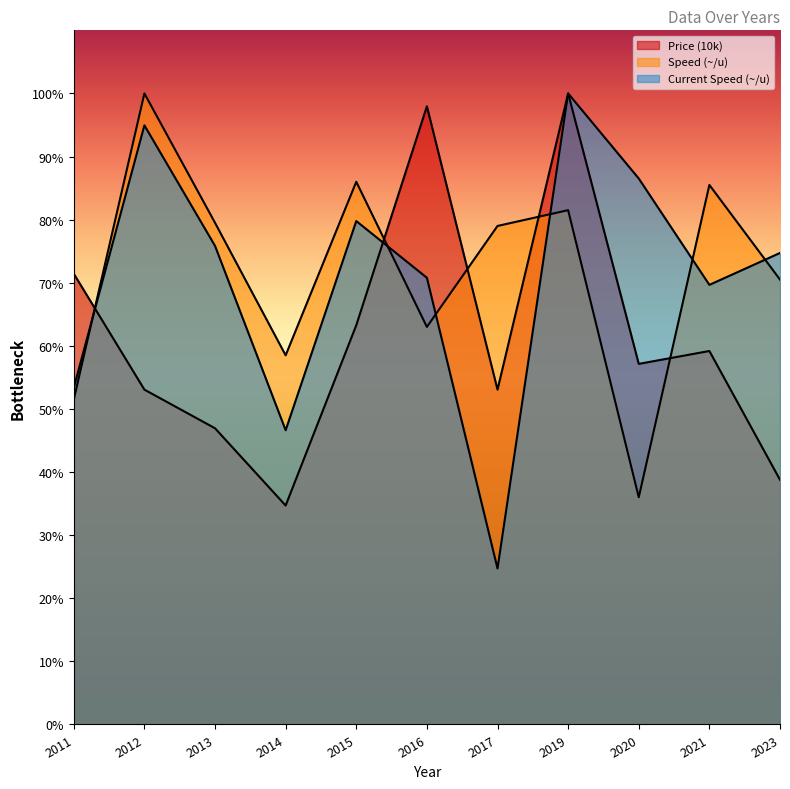

What is the difference between the second highest and minimum values in the Price (10k) series?

63.3